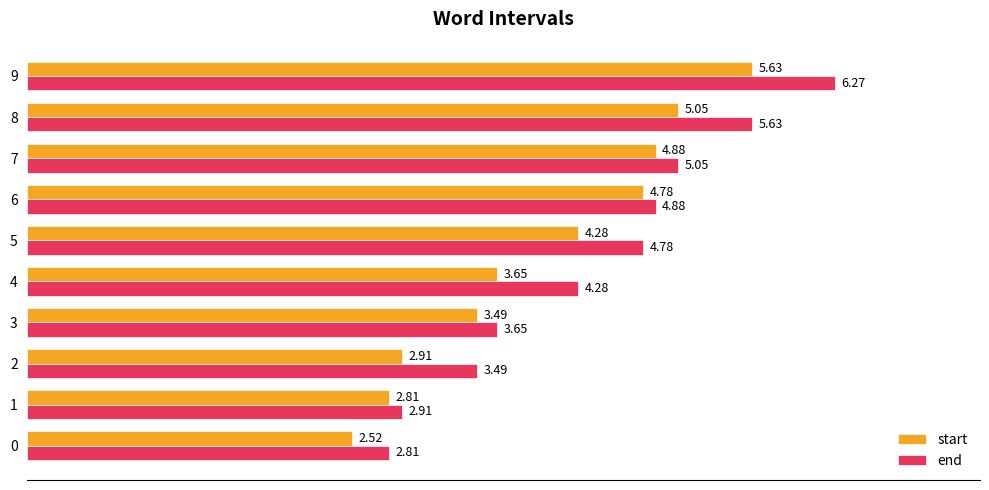

What is the average value of the start series?

4.0